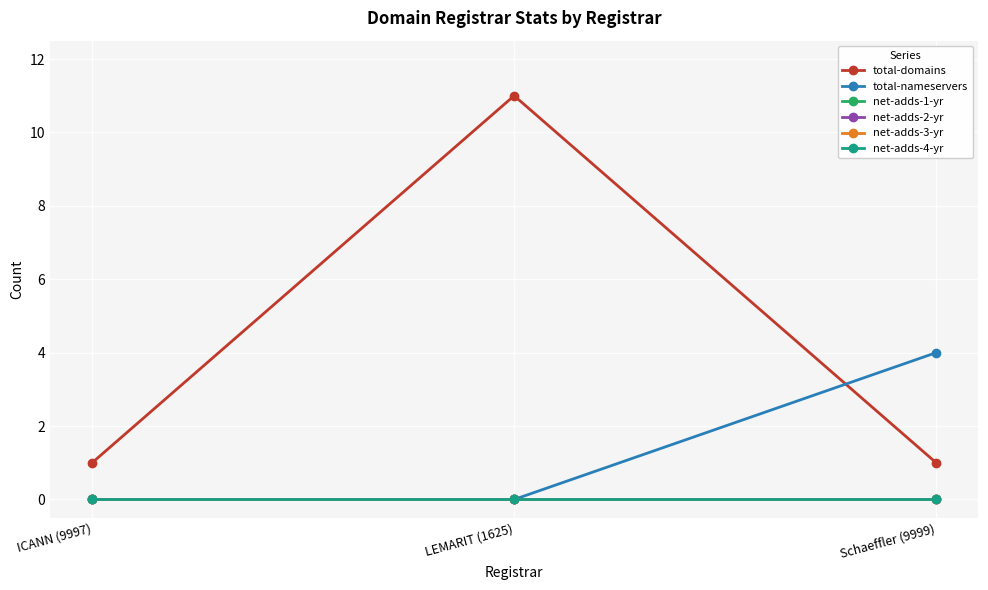

Is this an area chart (filled region under the line)?

No